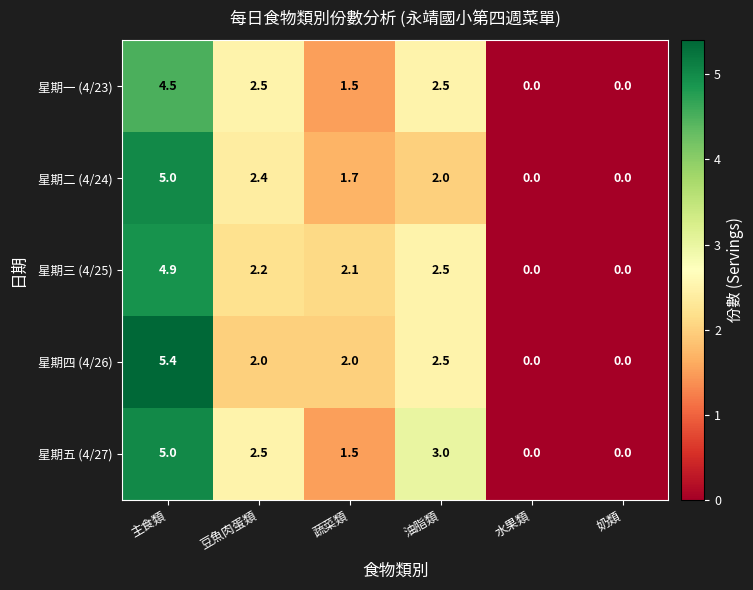

How many series are shown in this chart?

5